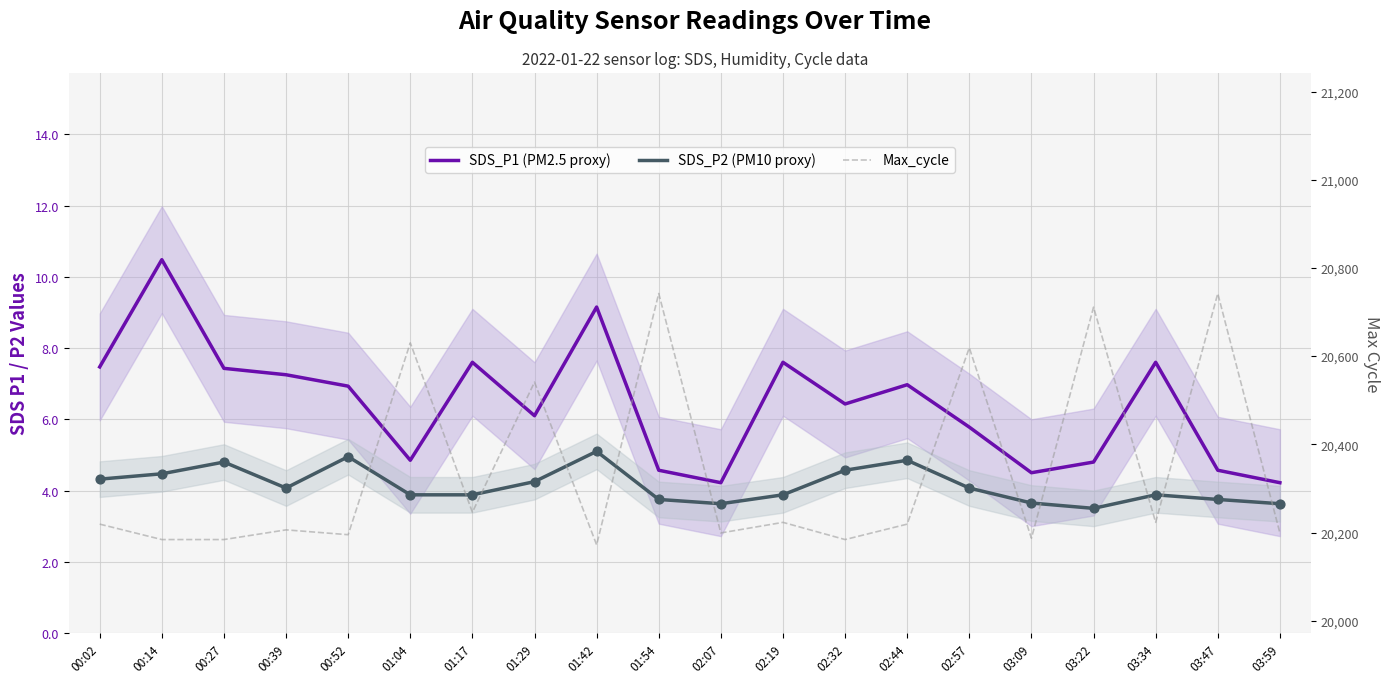

Is the value of Max_cycle at 01:29 greater than the value of SDS_P2 (PM10 proxy) at 00:14?

Yes